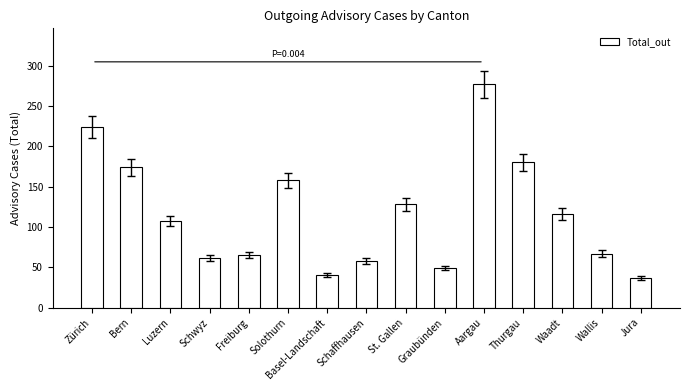

What is the label of the 6th bar from the right?

Graubünden